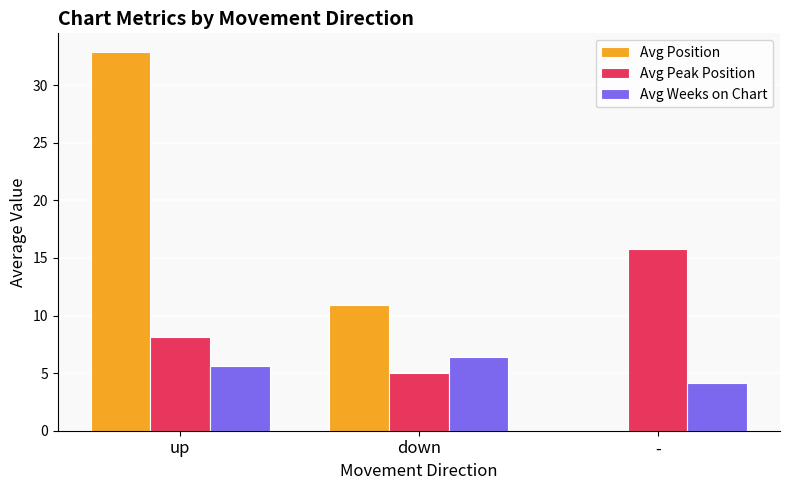

What is the highest value of the Avg Position series?

32.9